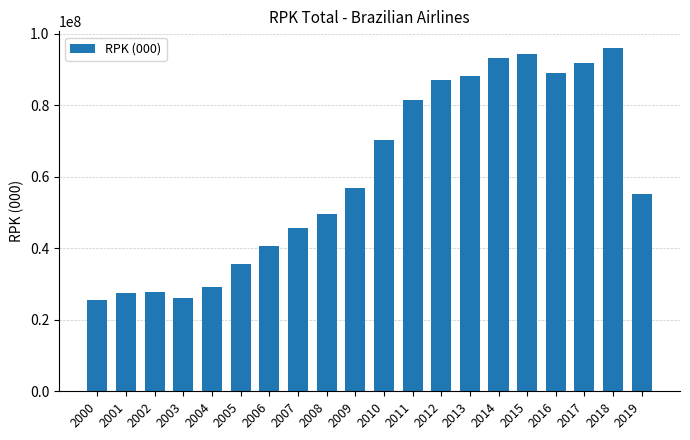

The value at 2010 is 119320085.5. True or false?

False